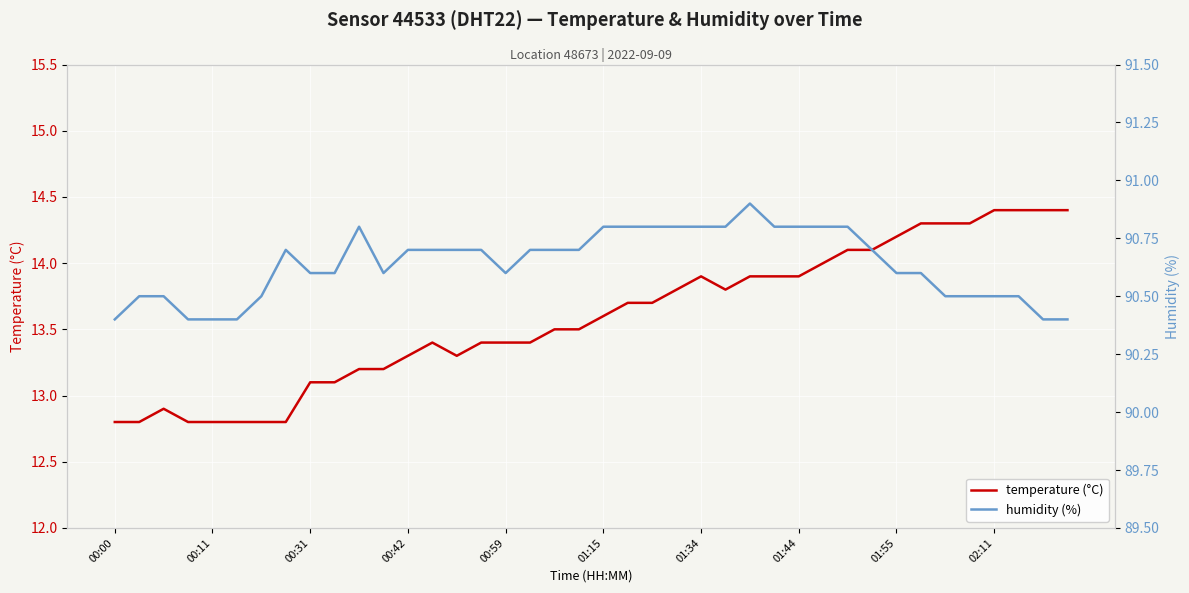

The value of humidity (%) at 17 is 56.6. True or false?

False